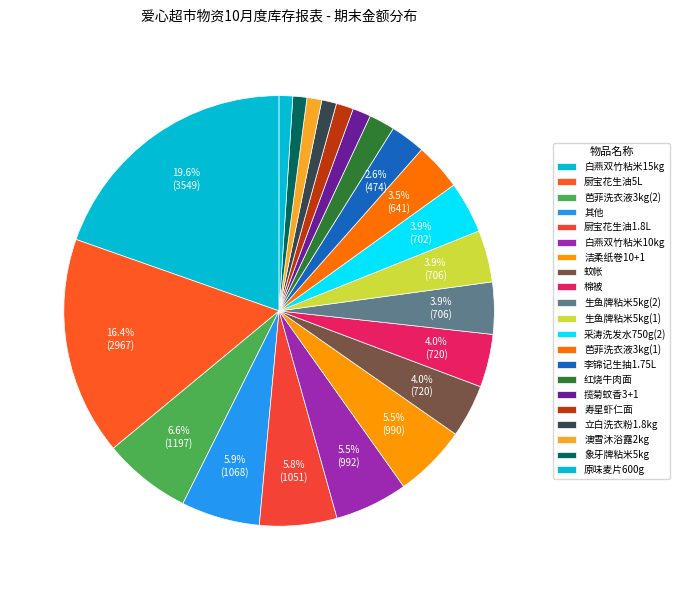

To the nearest percent, what portion does 采涛洗发水750g(2) represent?

4%